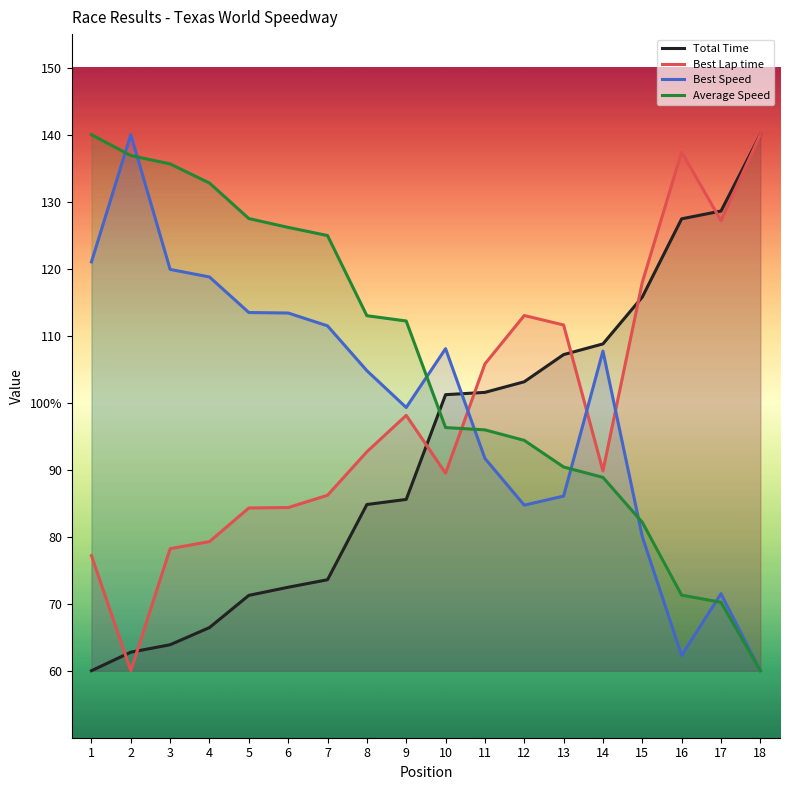

What are all the series names shown in the legend?

Total Time, Best Lap time, Best Speed, Average Speed